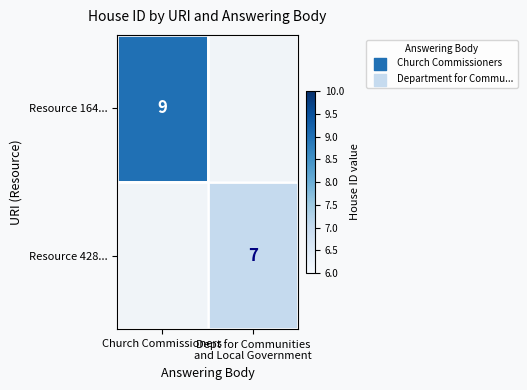

How many distinct data groups are displayed?

2